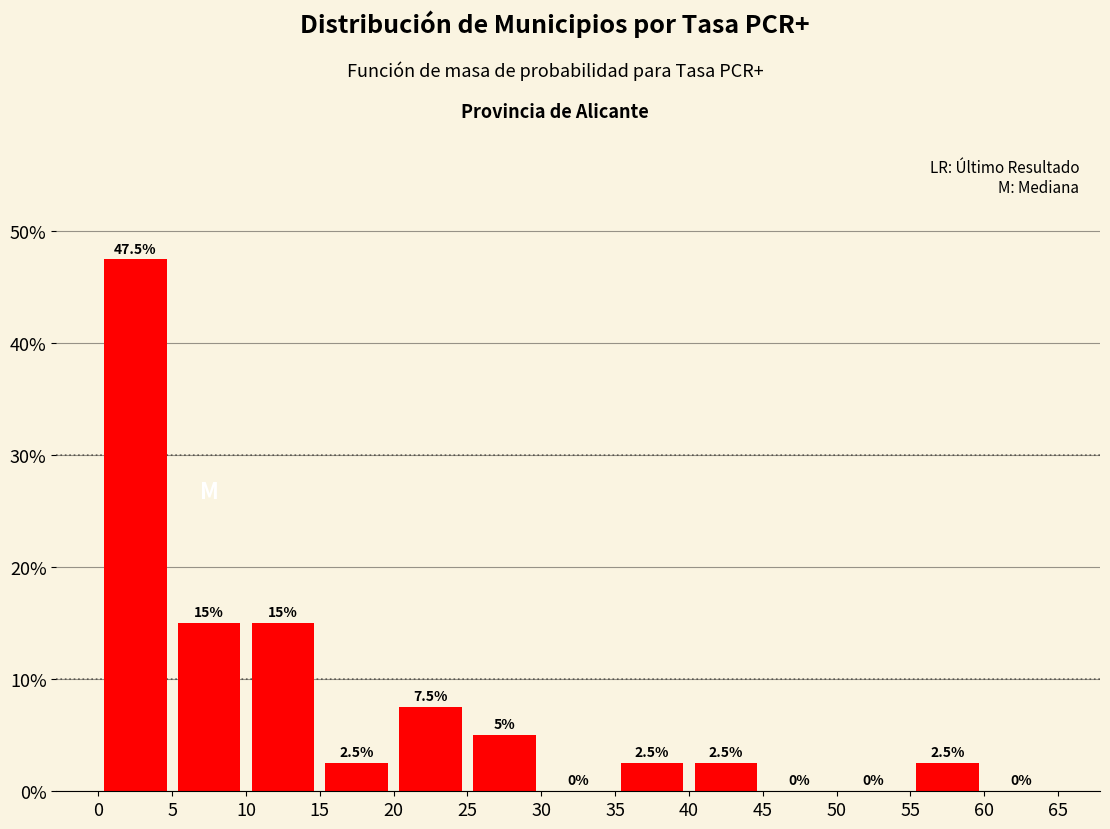

Reading left to right, list every bar in this chart as the range it spans on the x-axis followed by its height.

0 to 5: 47.5
5 to 10: 15.0
10 to 15: 15.0
15 to 20: 2.5
20 to 25: 7.5
25 to 30: 5.0
30 to 35: 0.0
35 to 40: 2.5
40 to 45: 2.5
45 to 50: 0.0
50 to 55: 0.0
55 to 60: 2.5
60 to 65: 0.0